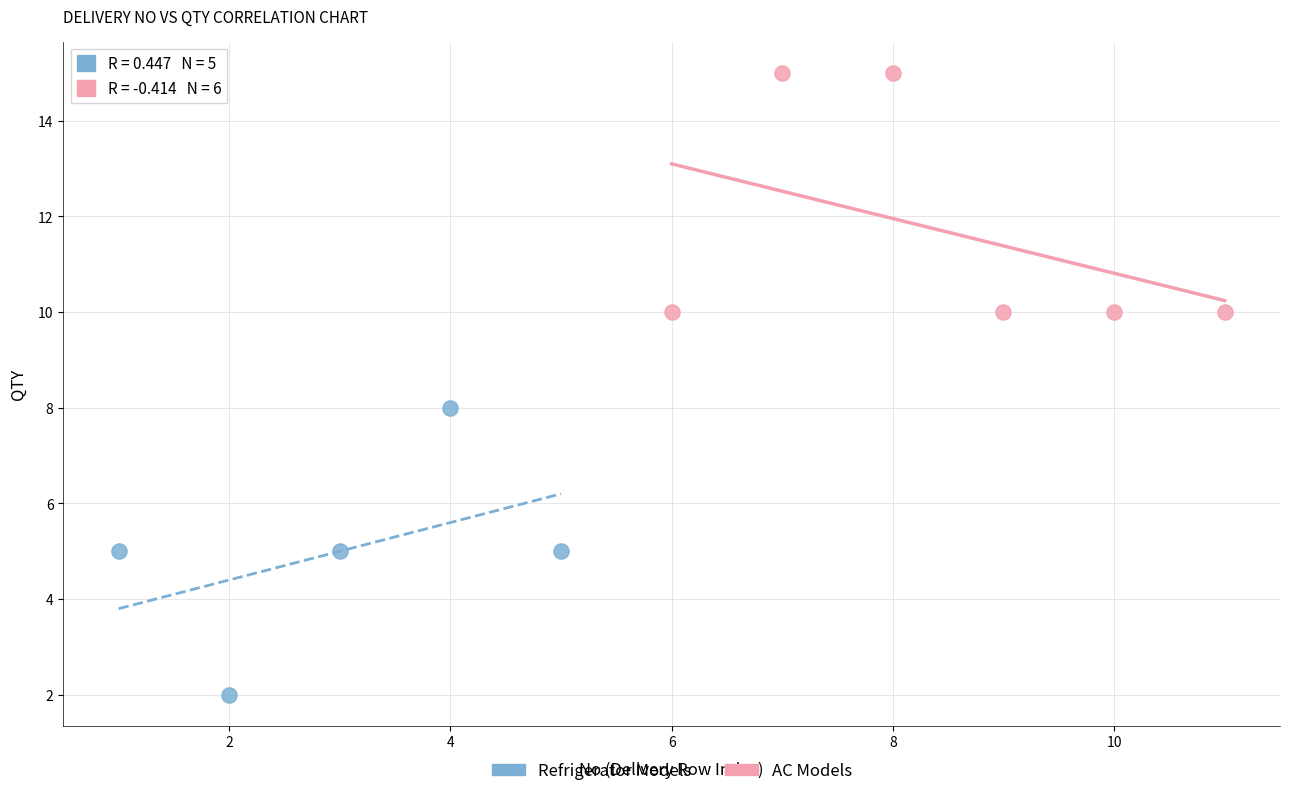

Which series contains the highest Y value?

AC Models